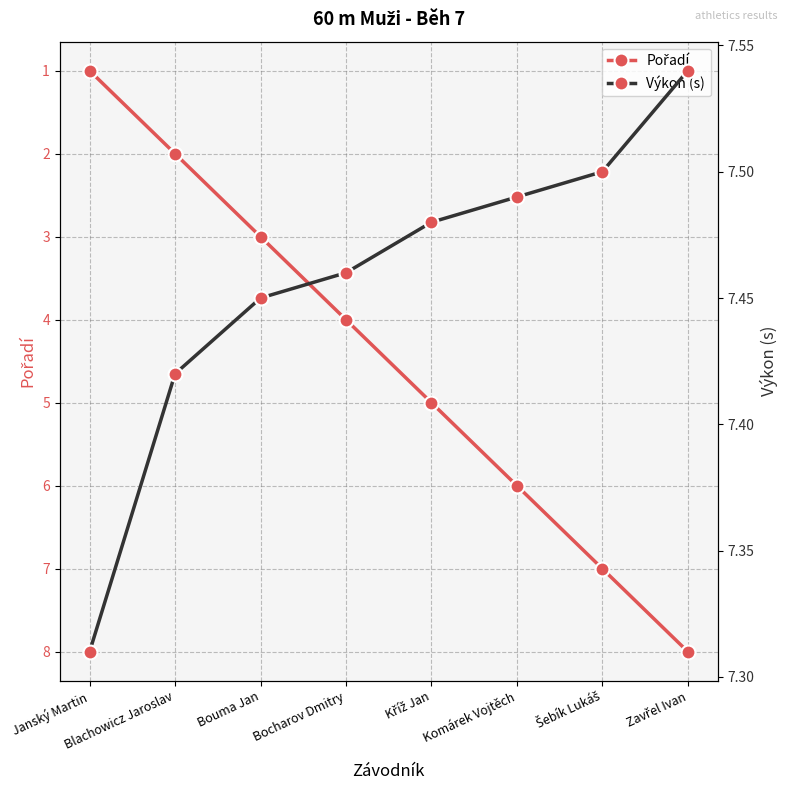

What is the difference between the Pořadí values at Janský Martin and Bouma Jan?

2.0